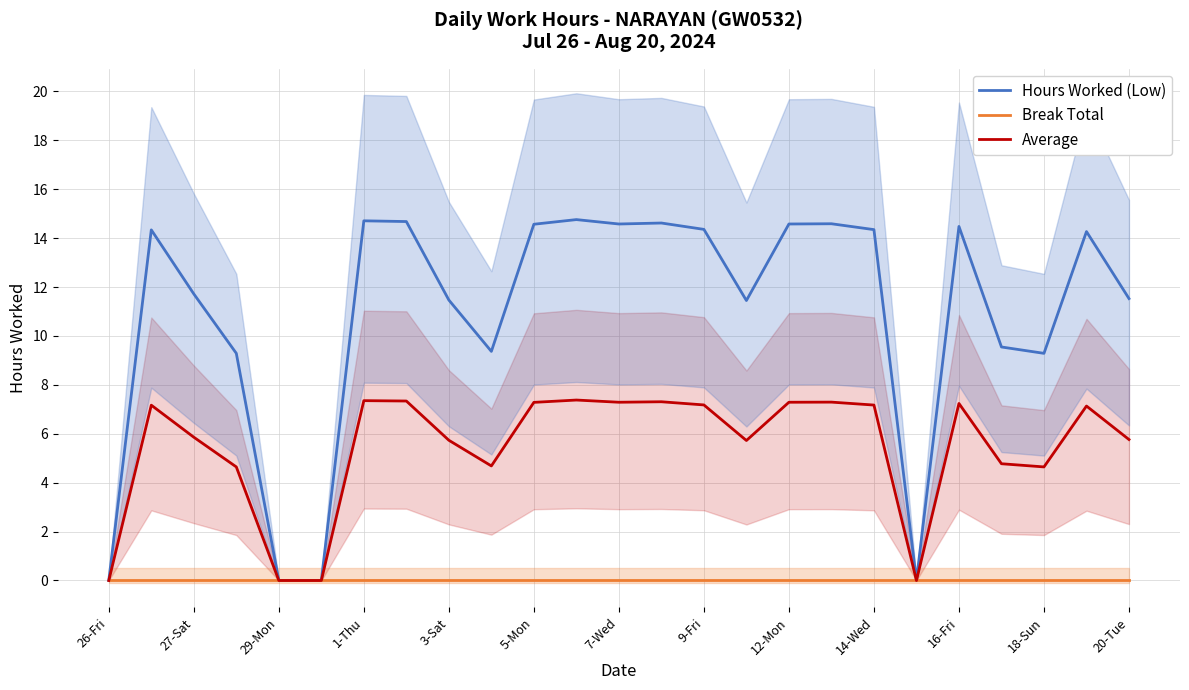

What position from the left is 23?

24